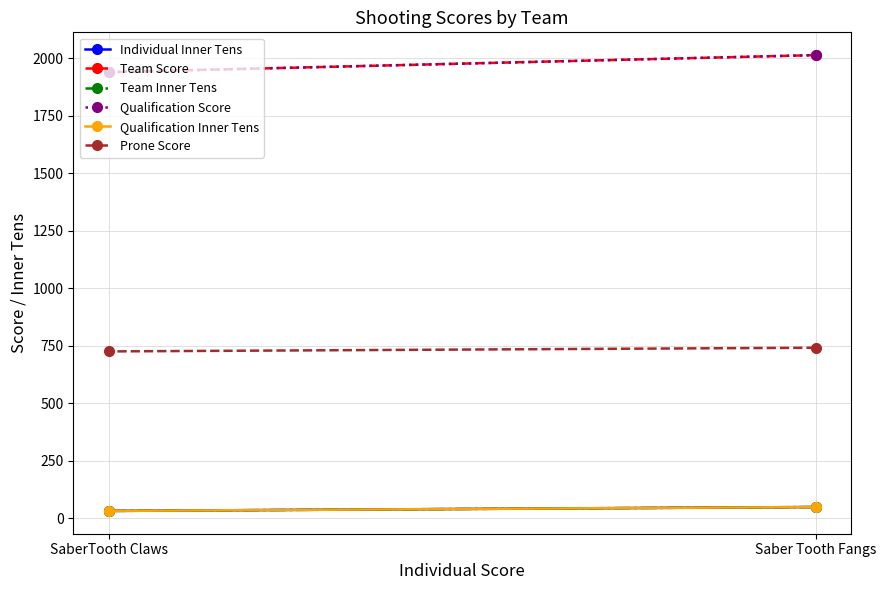

At which category is the sum across all series the highest?

Saber Tooth Fangs